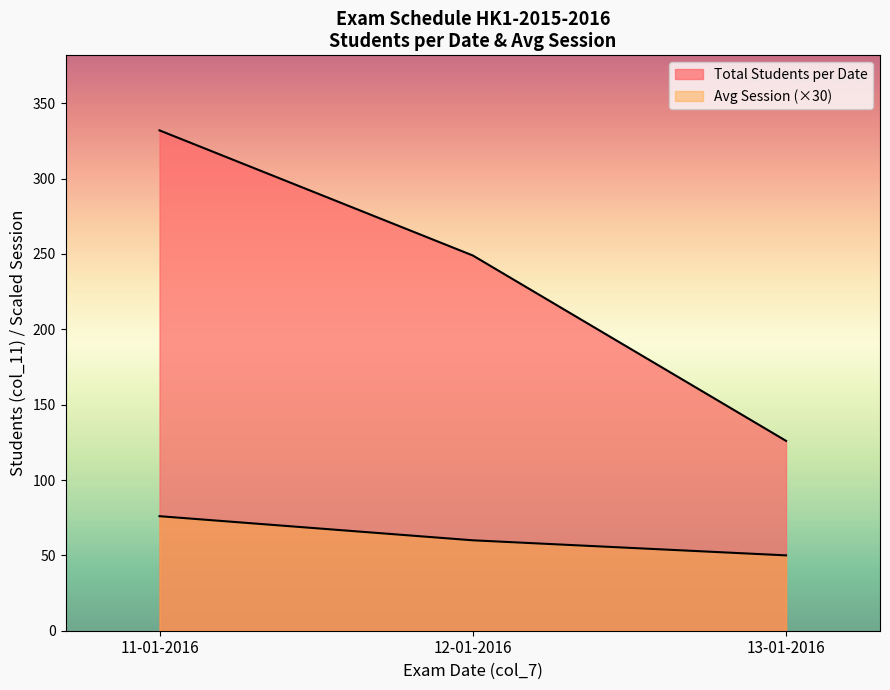

True or false: Avg Session (Ca Thi) has a value of 0.6 at 17-01-2016.

False